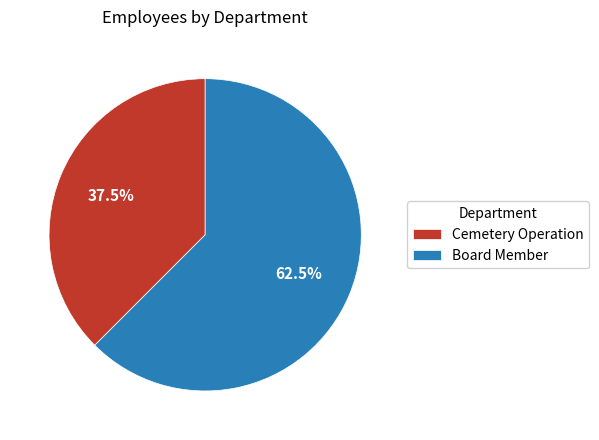

What is the smallest slice in the pie chart?

Cemetery Operation